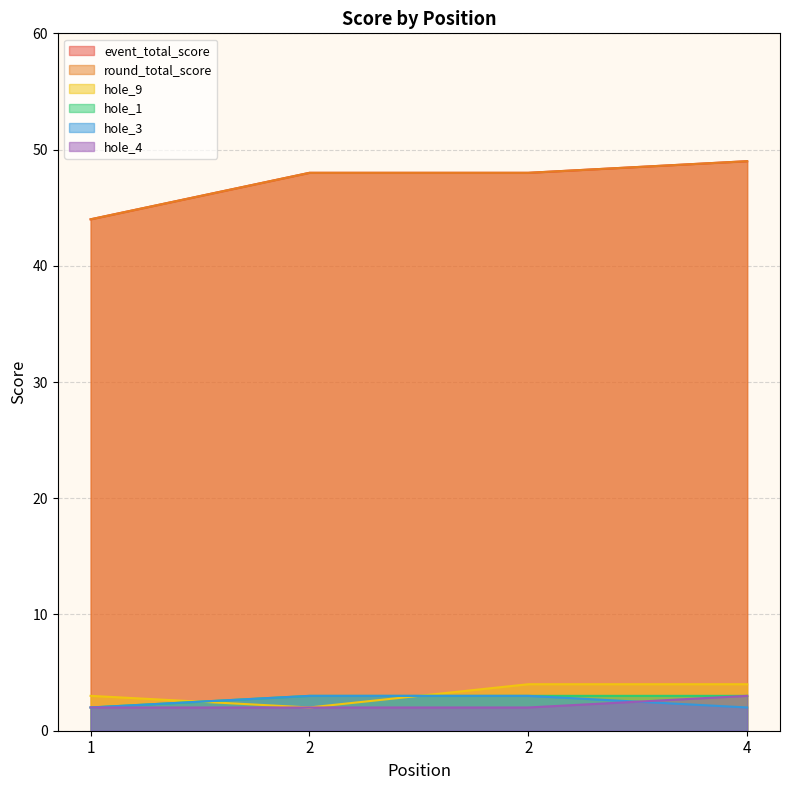

Where is the first local minimum for hole_9?

2